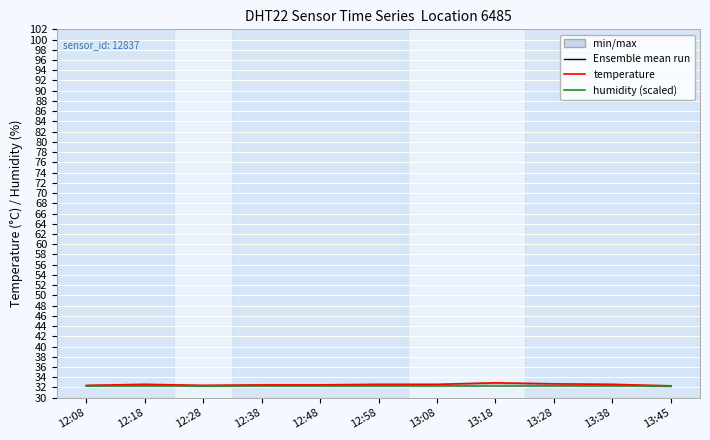

True or false: humidity (scaled) and temperature intersect in this chart.

True